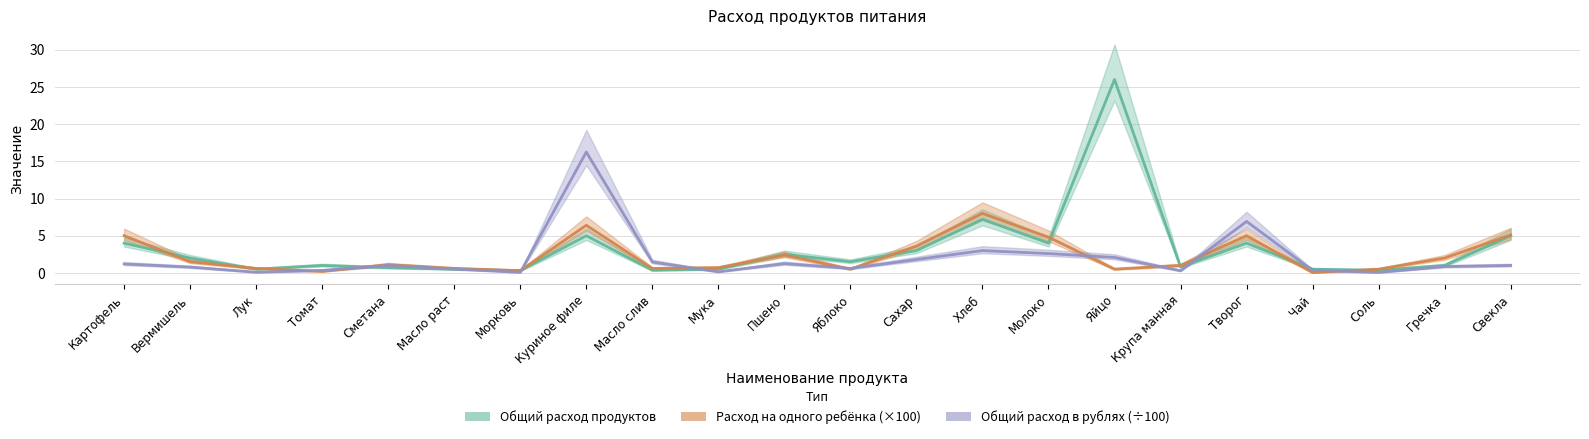

What is the difference between the maximum and minimum values in the Расход на одного ребёнка (×100) series?

8.0